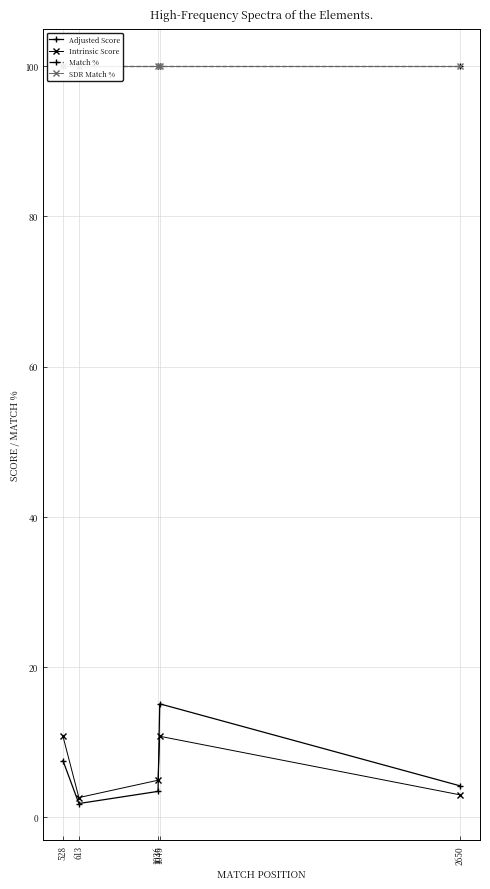

Where is SDR Match % nearest to the value 100?

528